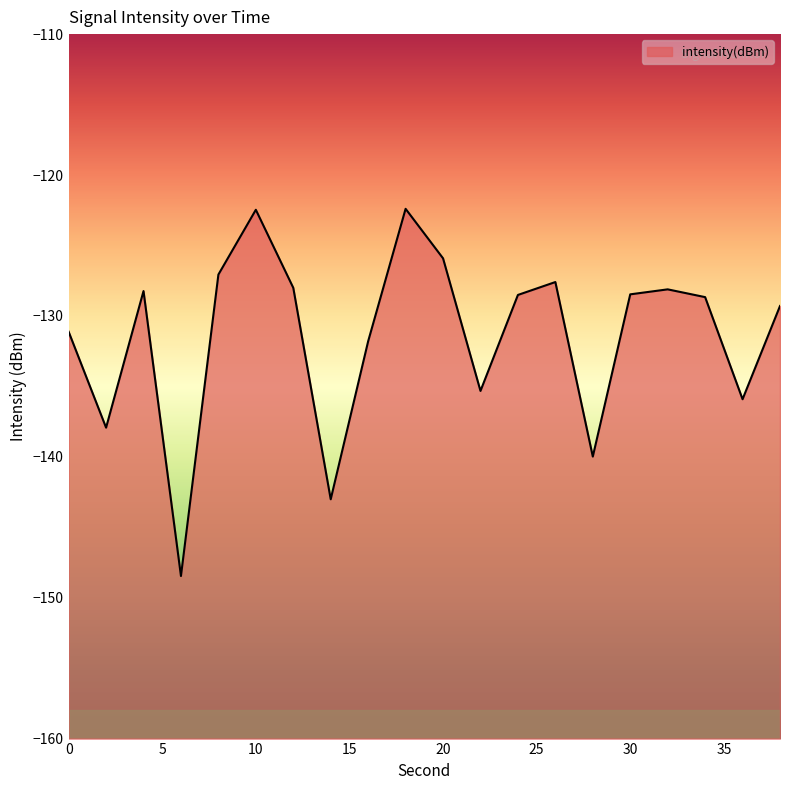

Where does the data first go above -128?

8